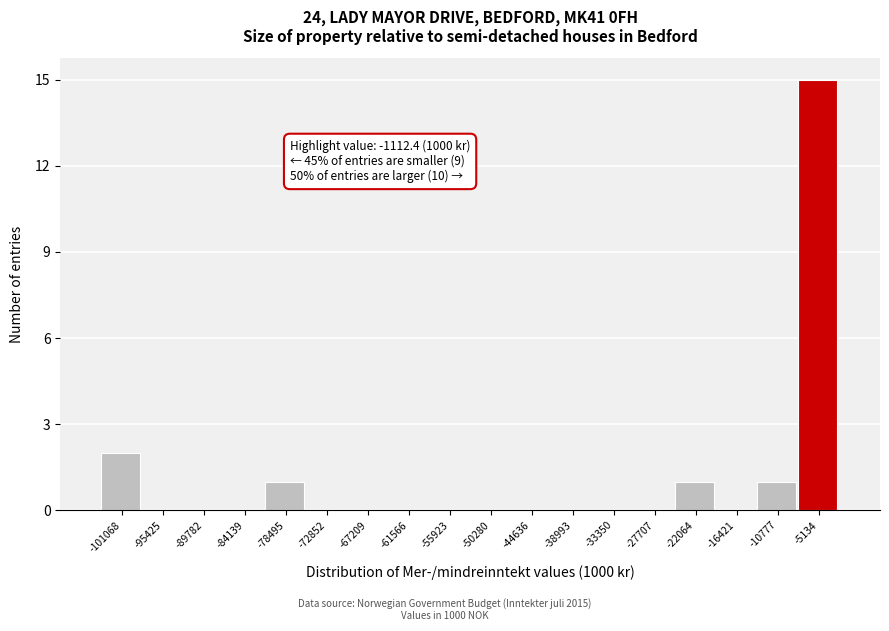

Reading left to right, transcribe all the data shown in this chart.

-101068=2	-95425=0	-89782=0	-84139=0	-78495=1	-72852=0	-67209=0	-61566=0	-55923=0	-50280=0	-44636=0	-38993=0	-33350=0	-27707=0	-22064=1	-16421=0	-10777=1	-5134=15